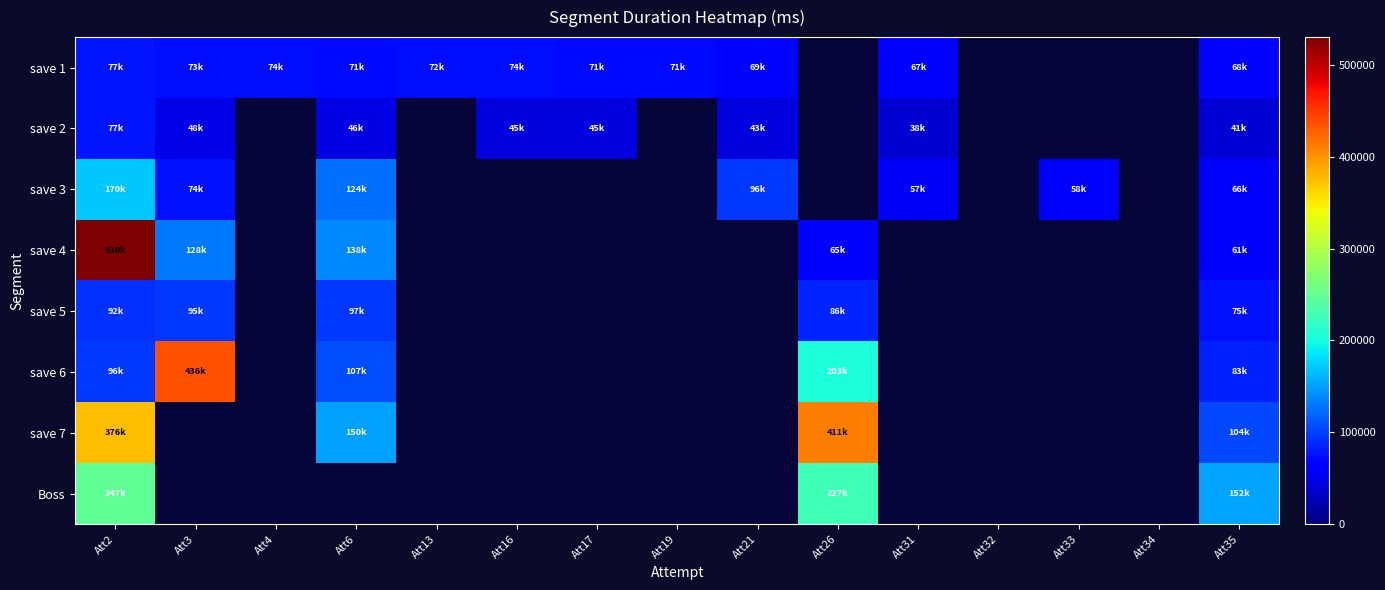

Is it true that save 7 equals 150971.0 at Att6?

True